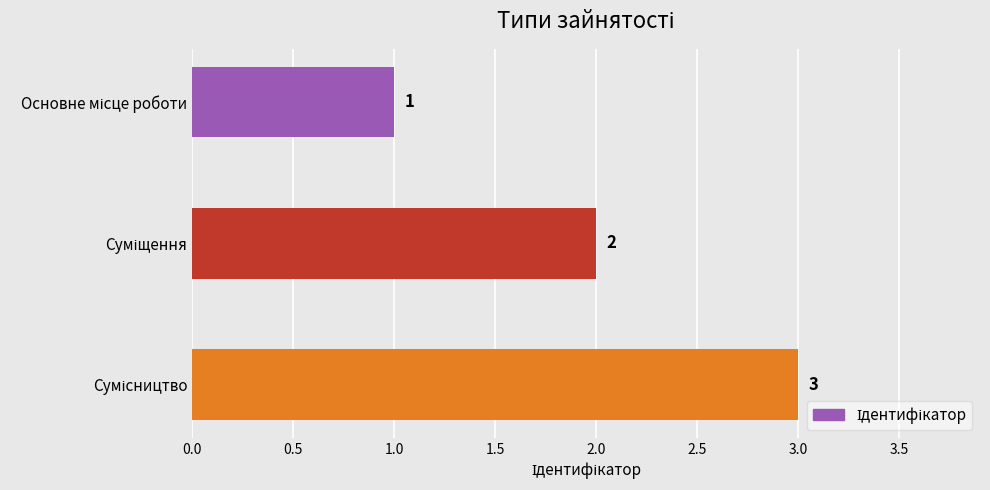

How many distinct data groups are displayed?

1